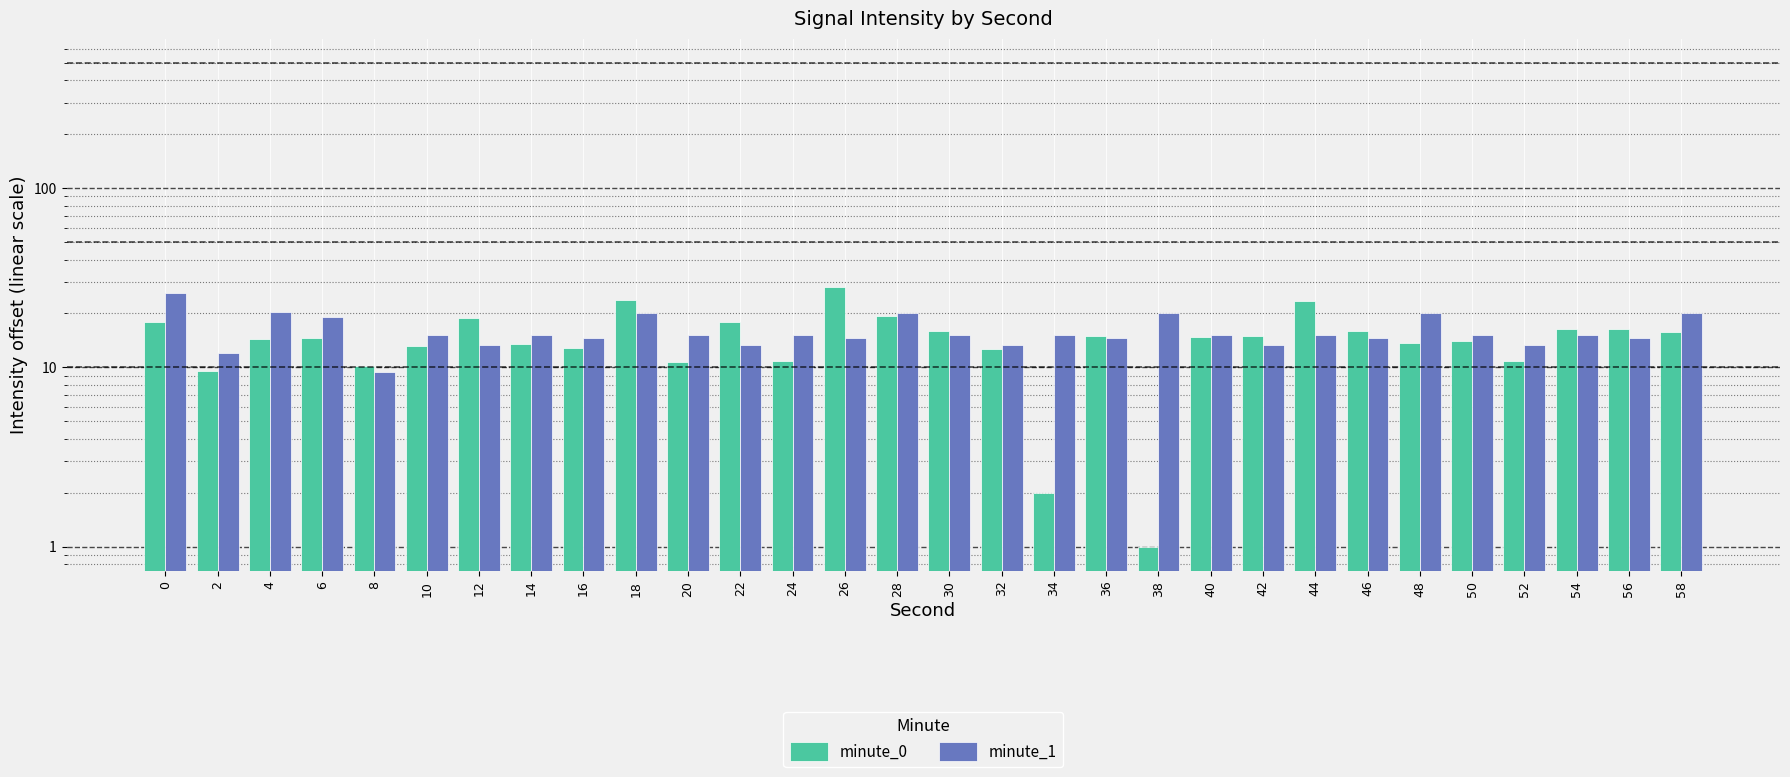

The minute_1 series shows 20.2 at 28. True or false?

True